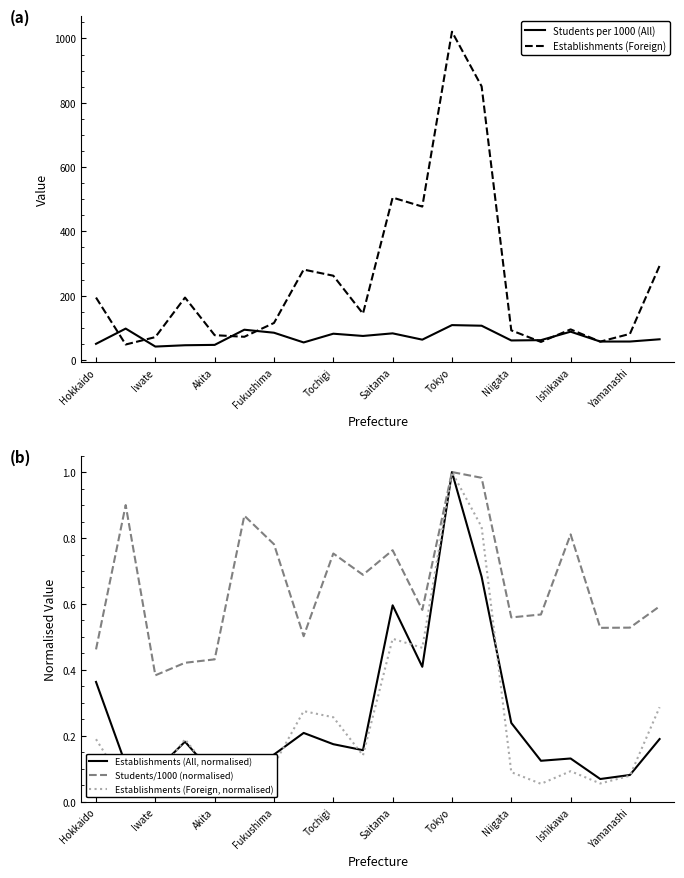

The Students/1000 (normalised) series shows 0.2 at Akita. True or false?

False